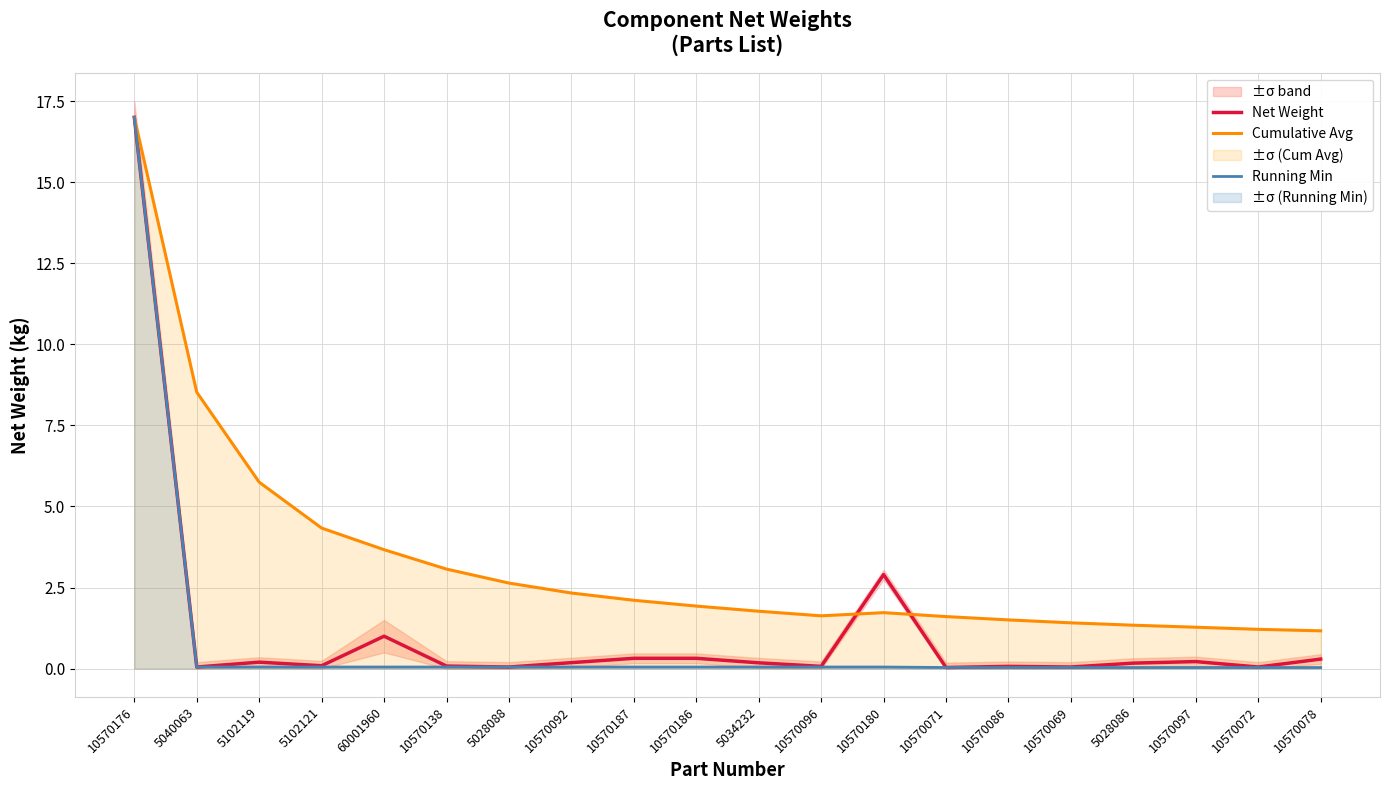

Rank the categories by Running Min value from highest to lowest.

10570176, 5040063, 5102119, 5102121, 60001960, 10570138, 5028088, 10570092, 10570187, 10570186, 5034232, 10570096, 10570180, 10570071, 10570086, 10570069, 5028086, 10570097, 10570072, 10570078